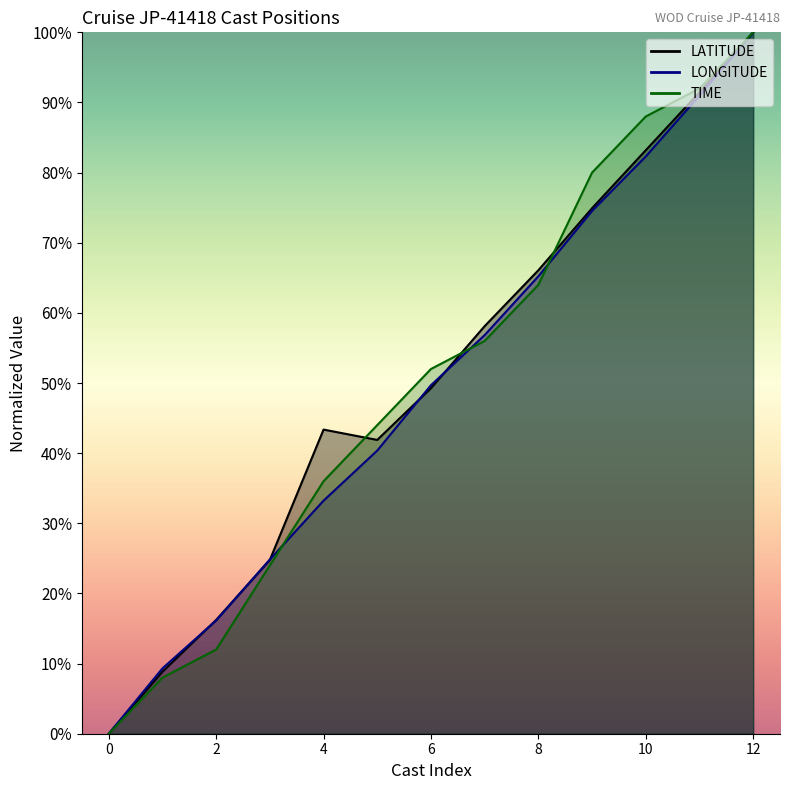

The TIME series shows 24.0 at 28. True or false?

True